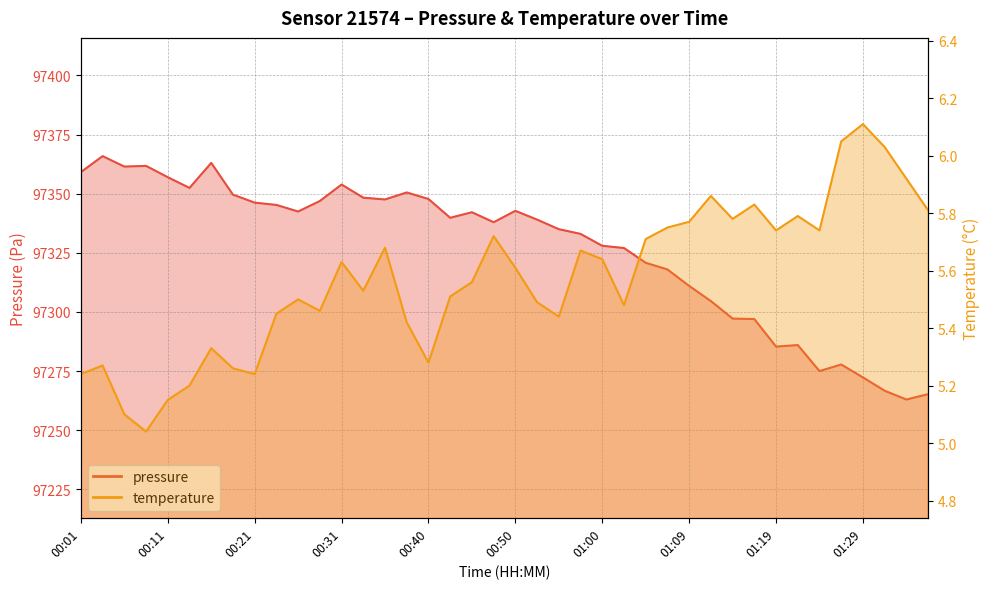

What is the label of the 6th point from the left?

00:13